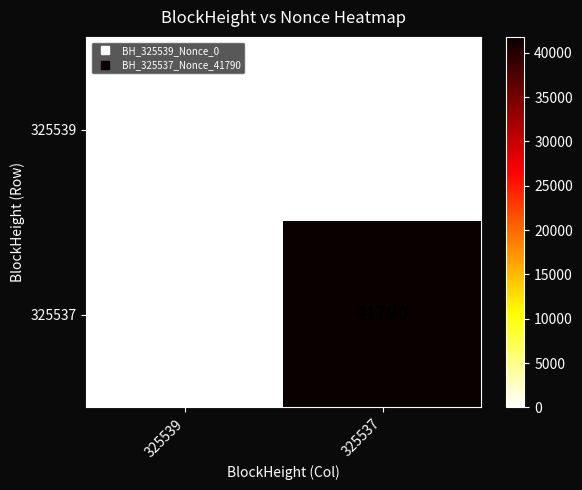

Reading right to left, what are all the values shown in this chart?

325539: 0	0
325537: 41790	0